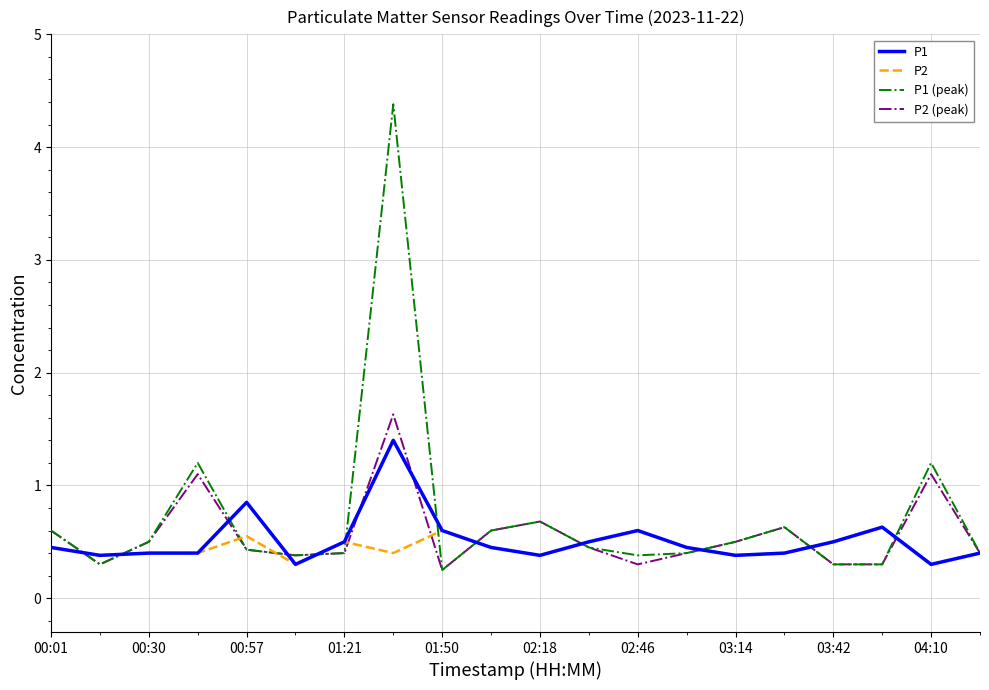

Which series has the largest range (max minus min)?

P1 (peak)